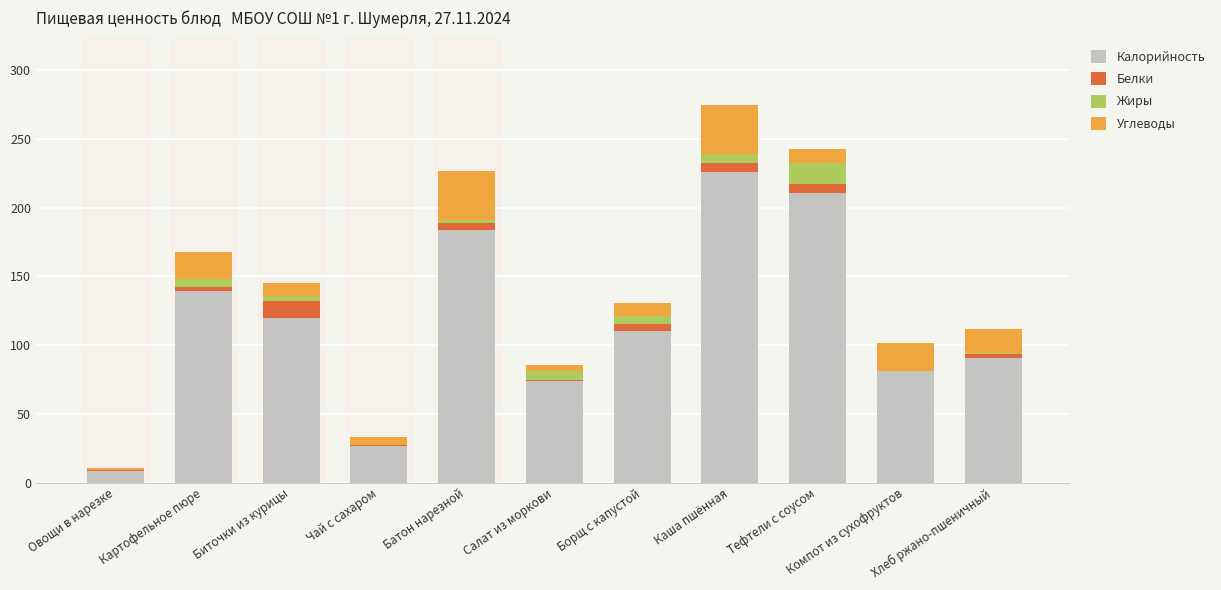

What is the maximum value for Калорийность?

225.8